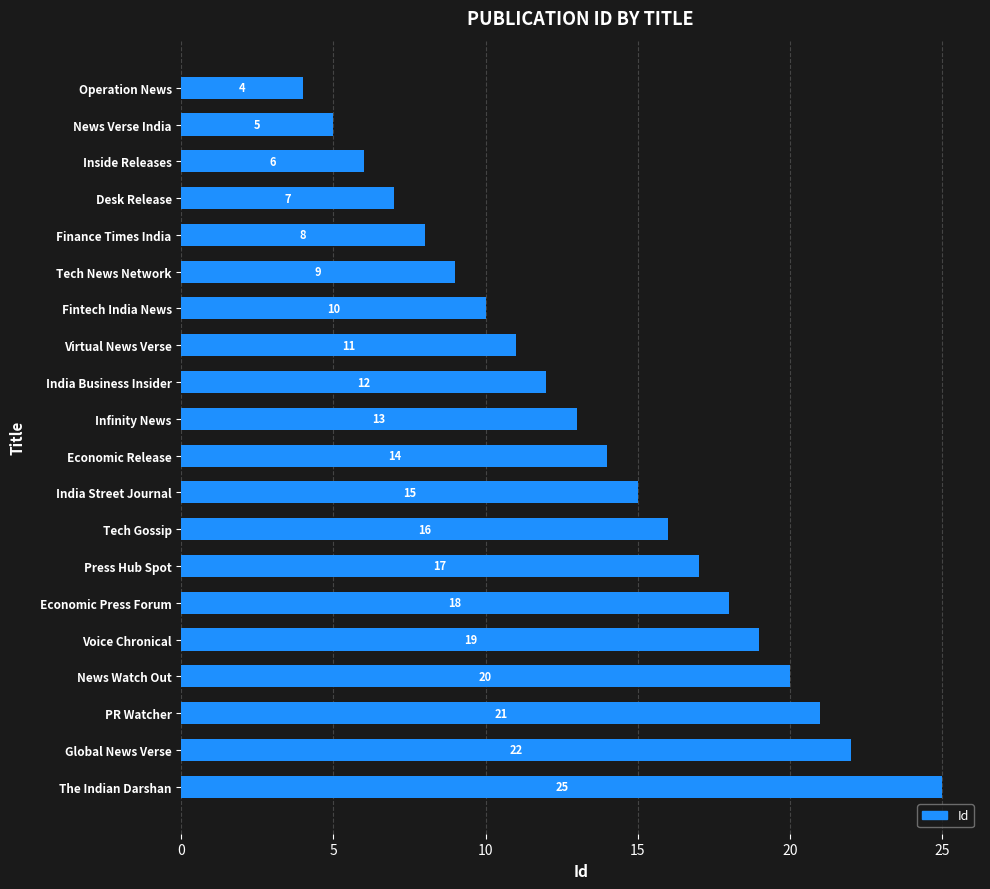

What position from the bottom is Economic Release?

10